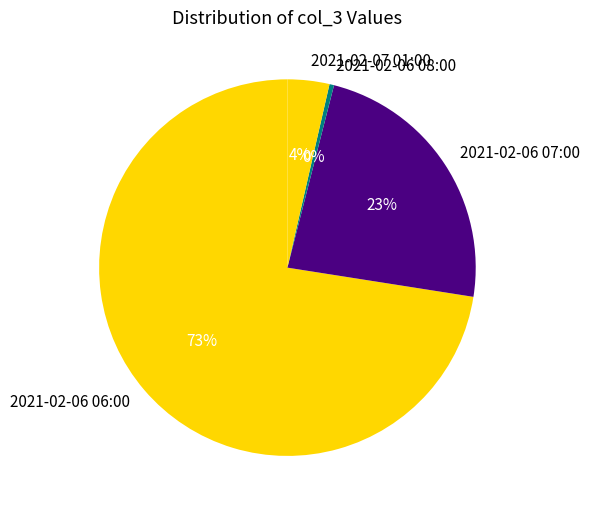

To the nearest percent, what portion does 2021-02-06 07:00 represent?

23%